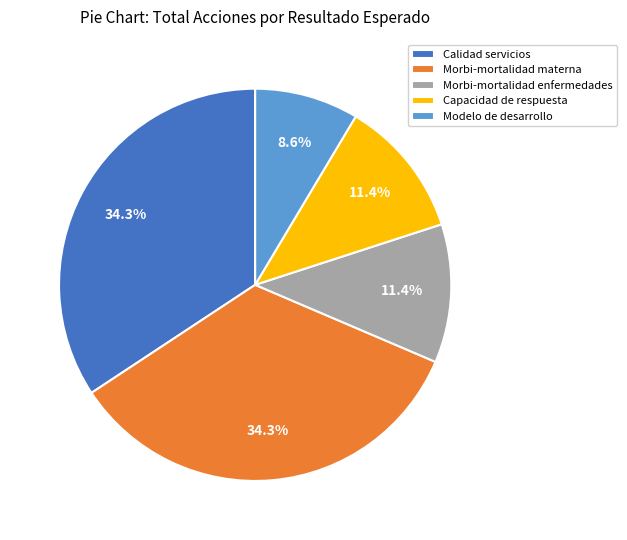

To the nearest percent, what is the difference between the largest and smallest slice percentages?

26%